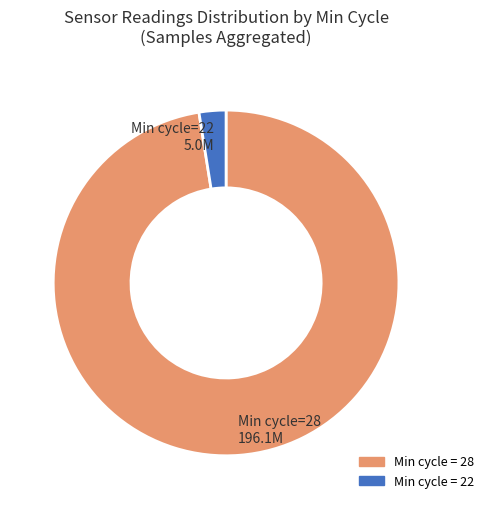

Is there any slice that represents more than half of the pie?

Yes